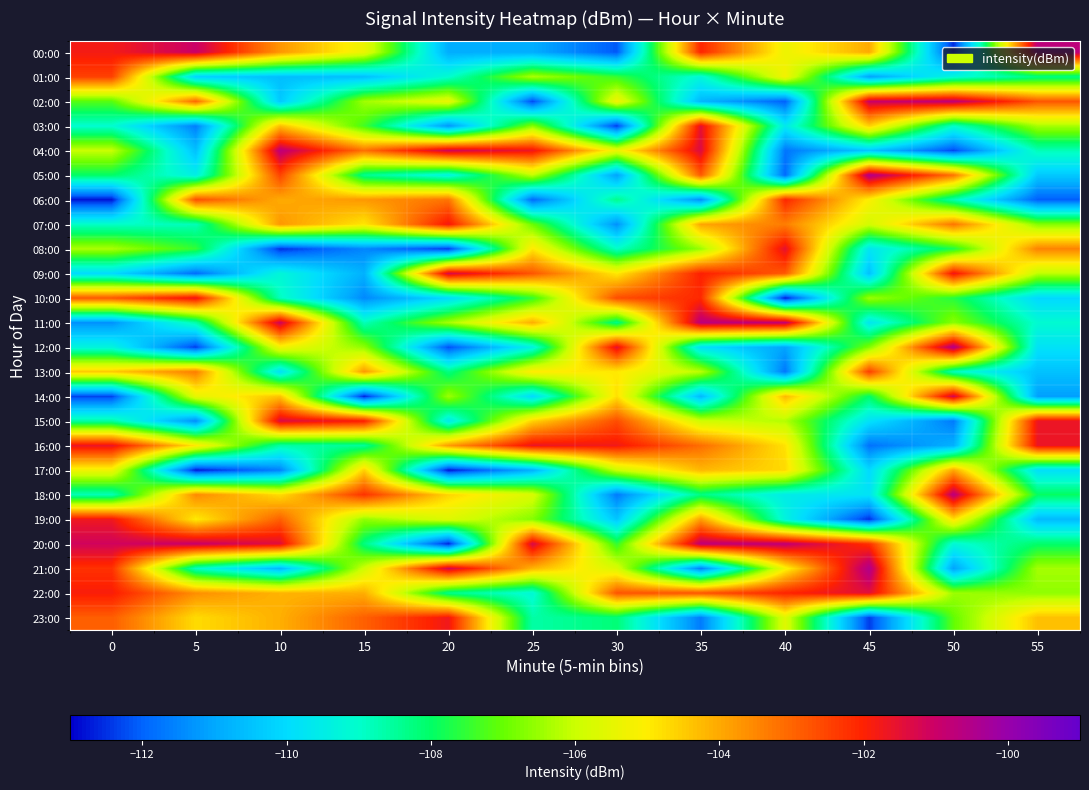

Rank the series at 10 from highest to lowest value.

04:00, 11:00, 15:00, 20:00, 05:00, 19:00, 00:00, 07:00, 06:00, 23:00, 22:00, 03:00, 14:00, 18:00, 12:00, 16:00, 10:00, 09:00, 13:00, 02:00, 01:00, 21:00, 17:00, 08:00